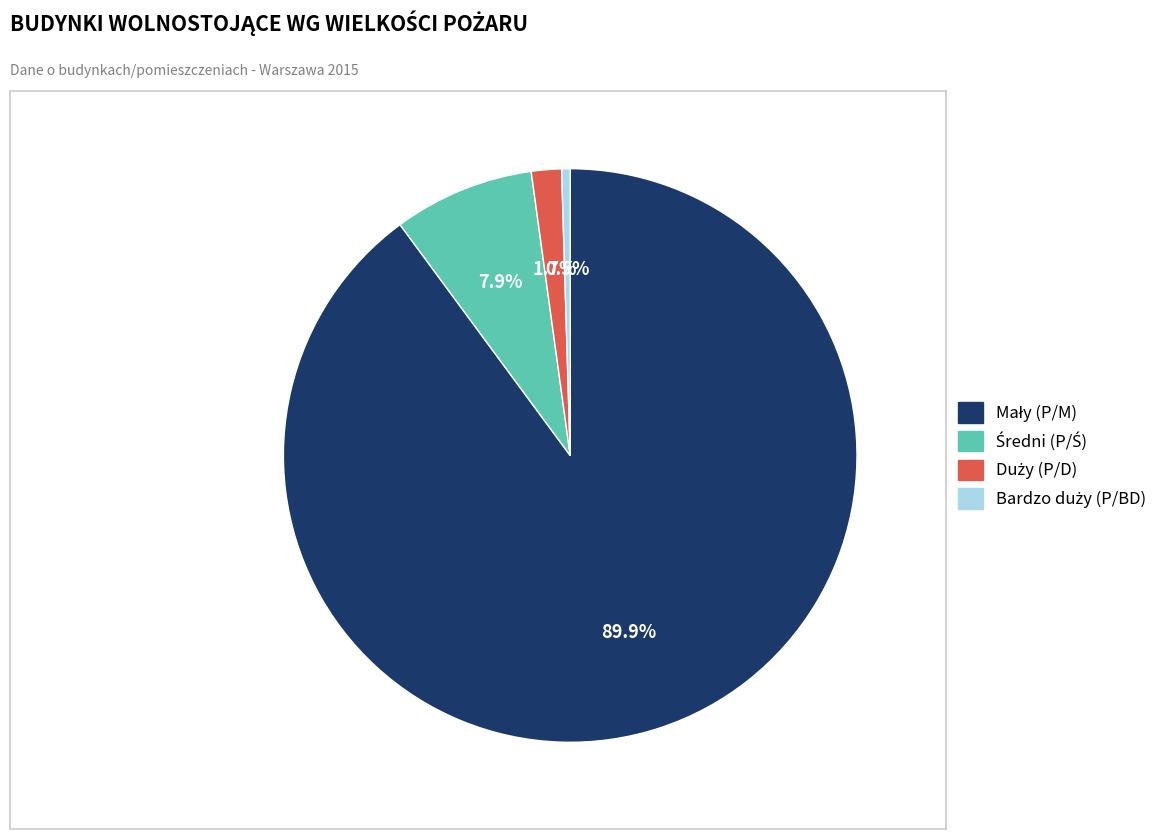

Is there a majority slice in this chart?

Yes